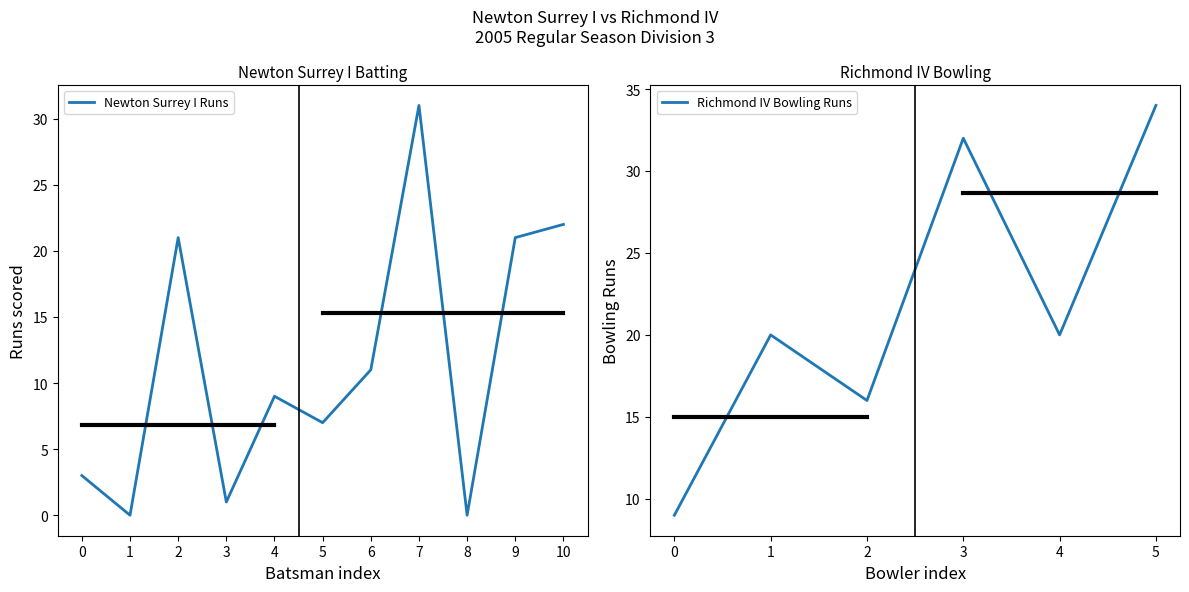

Reading left to right, what are all the values shown in this chart?

3	0	21	1	9	7	11	31	0	21	22